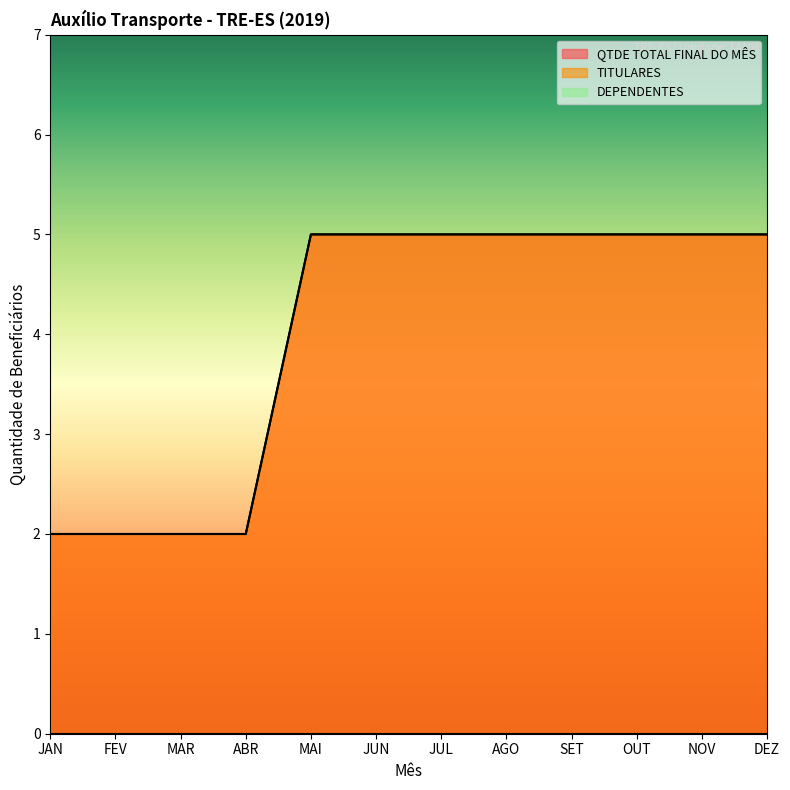

What is the average value of the TITULARES series?

4